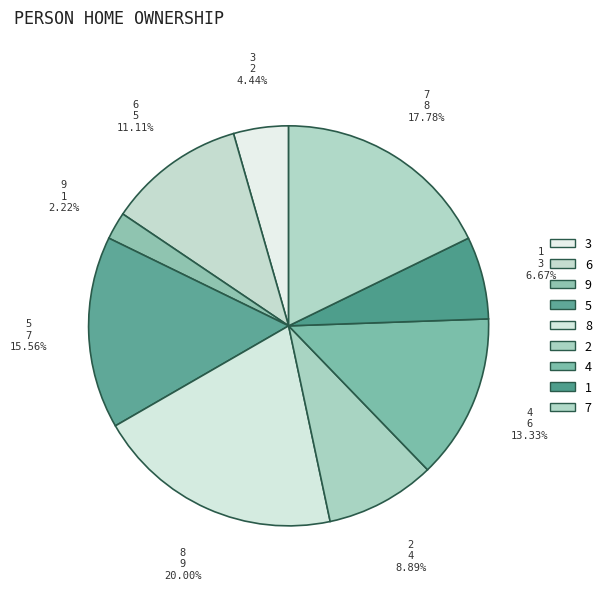

Between 7 and 6, which is larger?

7